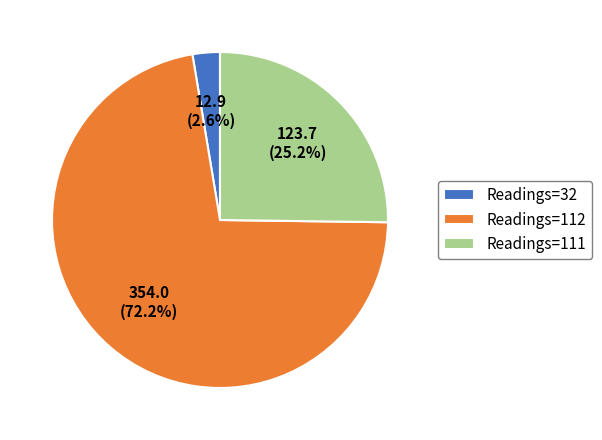

What is the smallest slice in the pie chart?

Readings=32